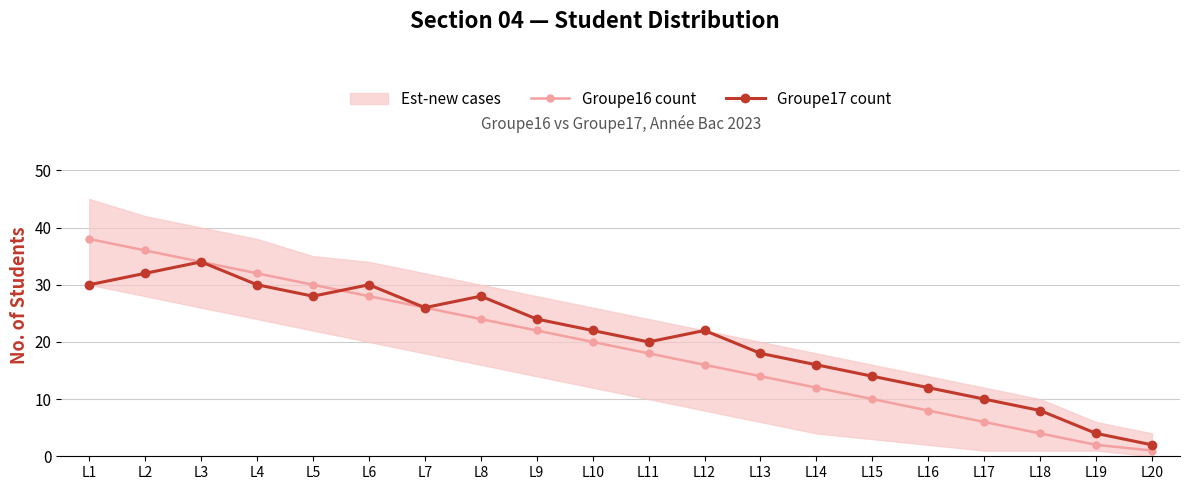

What is the sum of all Groupe16 count values?

381